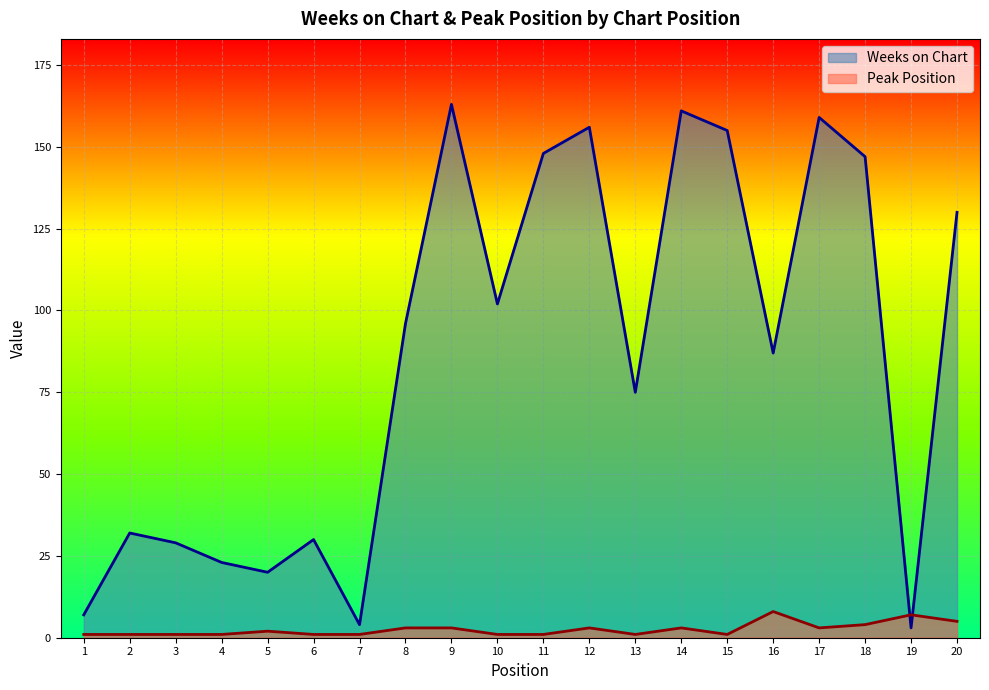

How many series are shown in this chart?

2